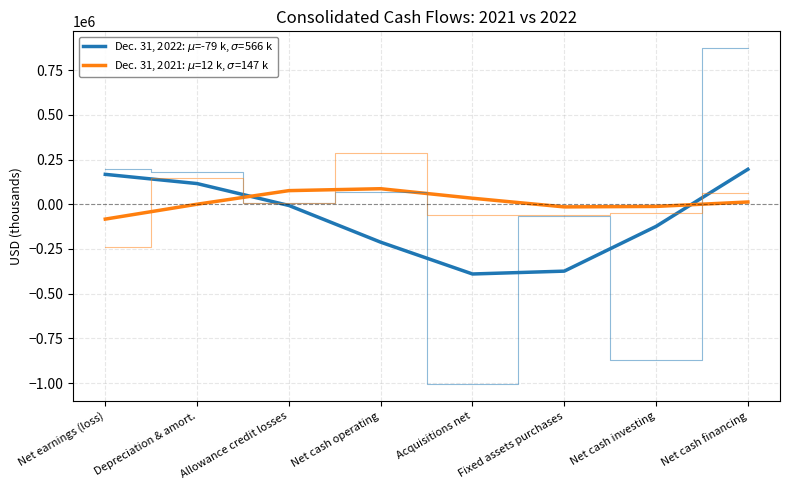

What is the label of the 5th point from the right?

Net cash operating